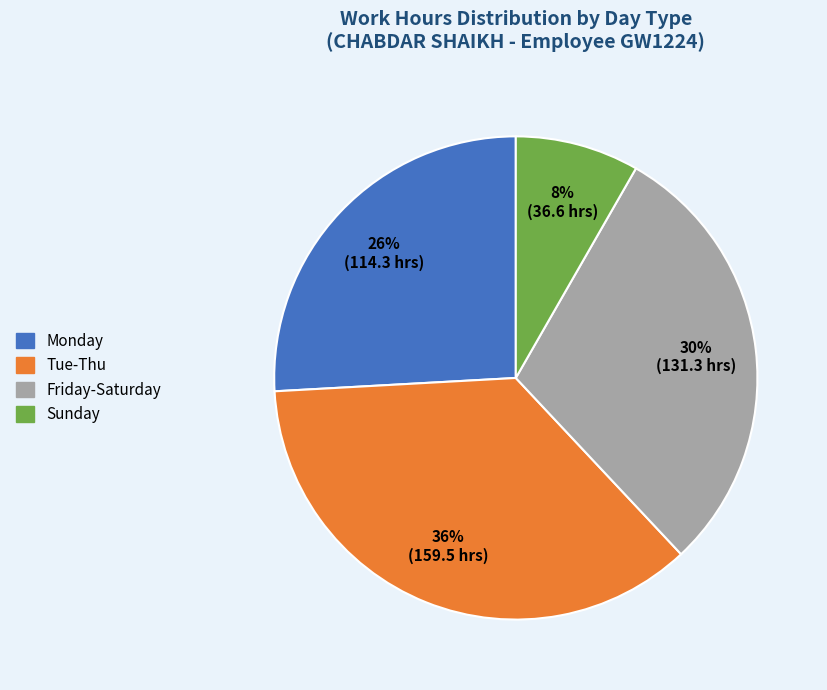

Count the number of slices in the pie.

4